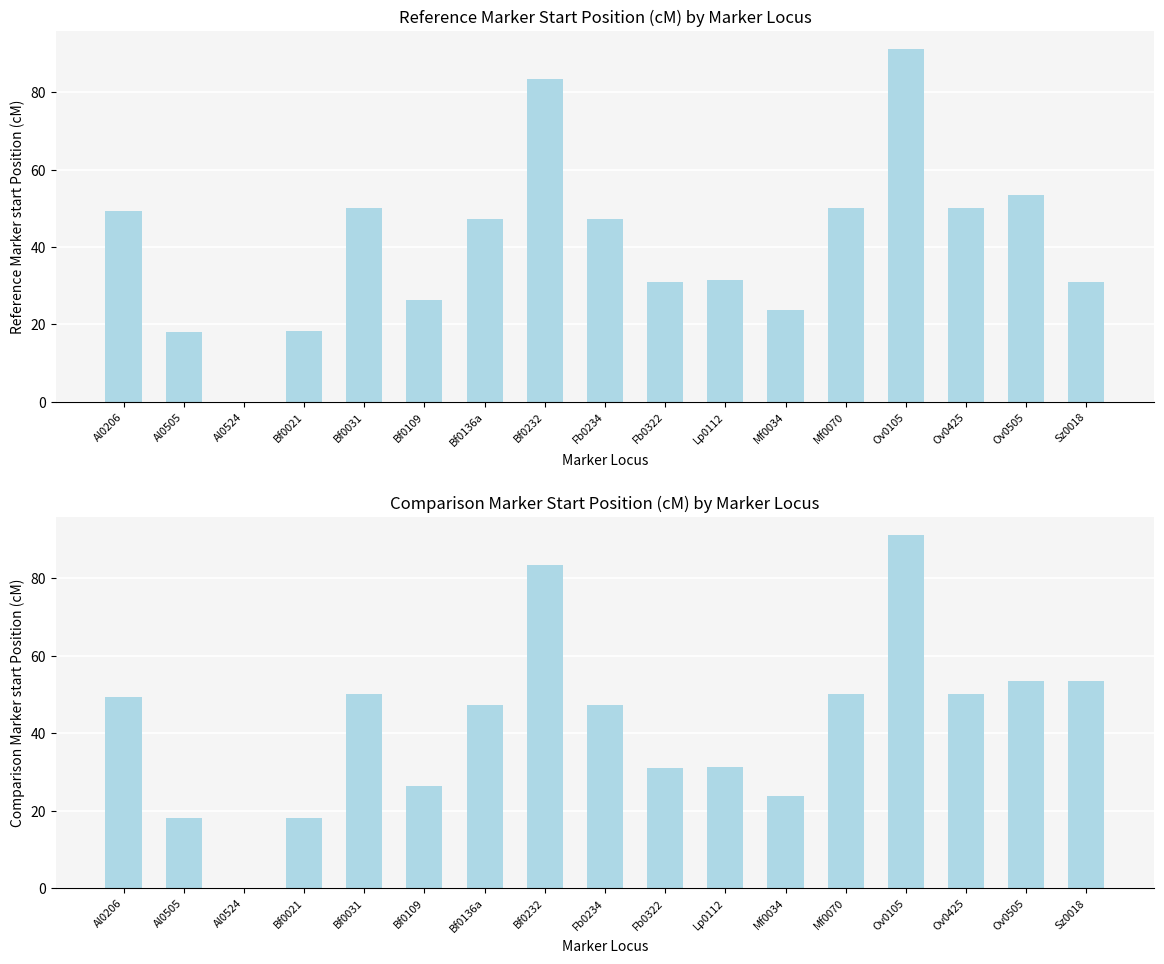

What is the sum of the Reference Marker start Position (cM) values at Ov0505 and Fb0322?

84.5